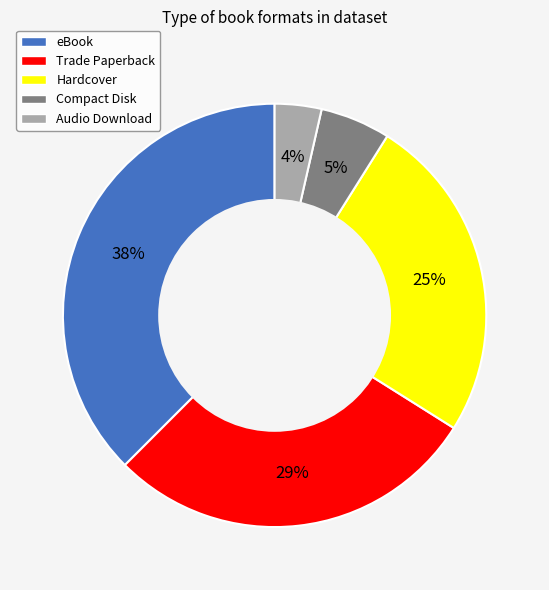

Rank the categories by value from highest to lowest.

eBook, Trade Paperback, Hardcover, Compact Disk, Audio Download